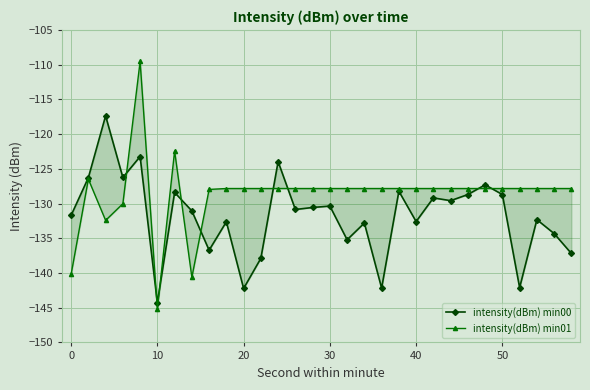

What is the average value of the intensity(dBm) min01 series?

-128.6